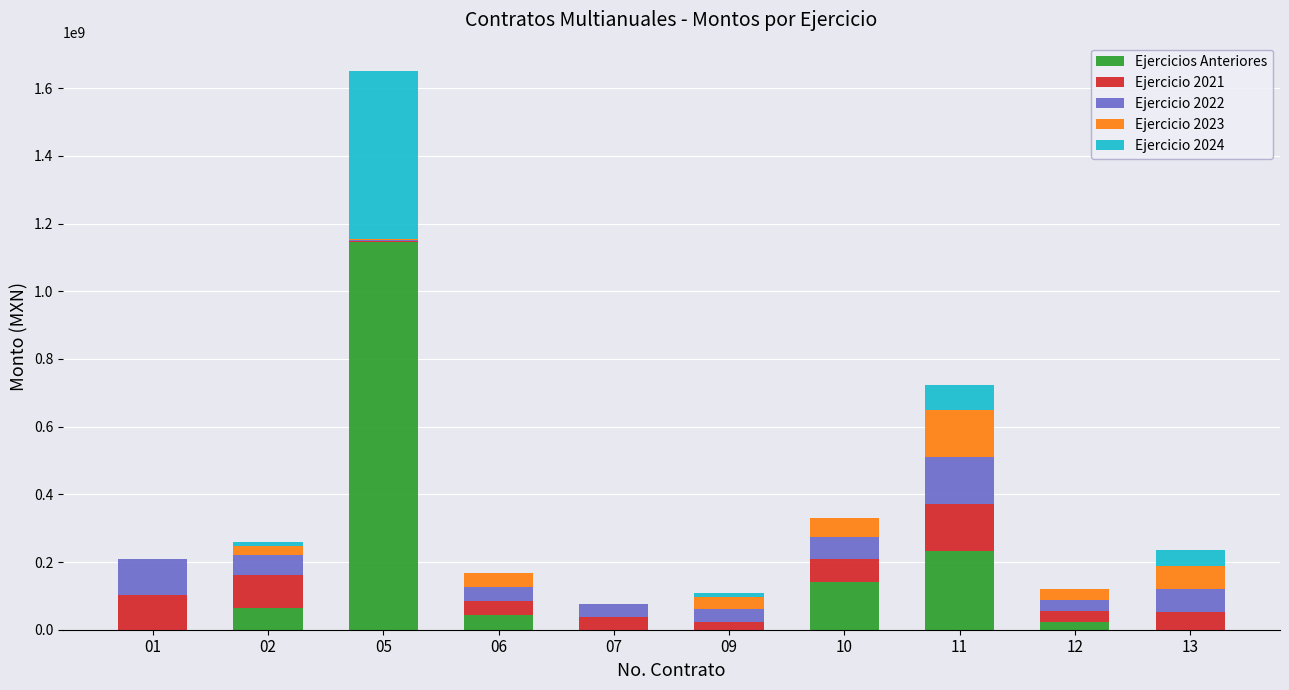

What is the total value across all series at 10?

330533684.3